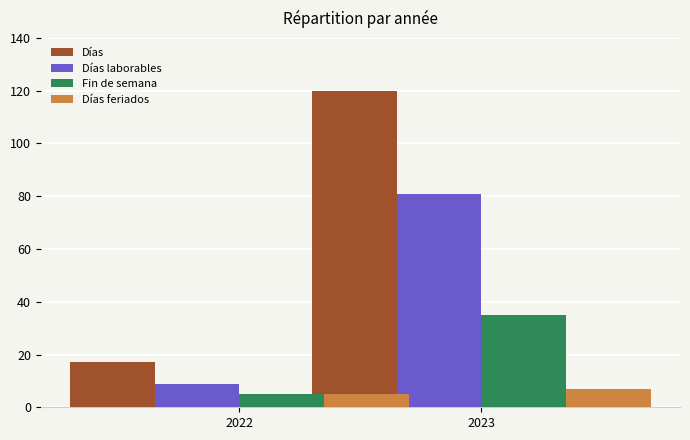

Reading left to right, what are all the values shown in this chart?

Días: 17	120
Días laborables: 9	81
Fin de semana: 5	35
Días feriados: 5	7